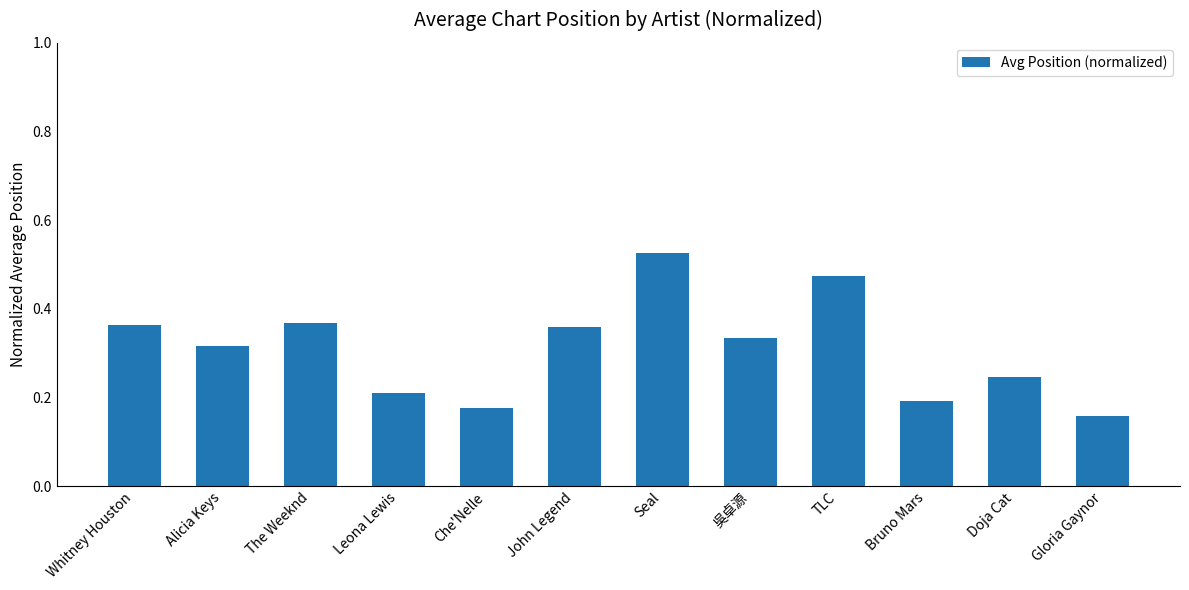

What position from the right is Bruno Mars?

3